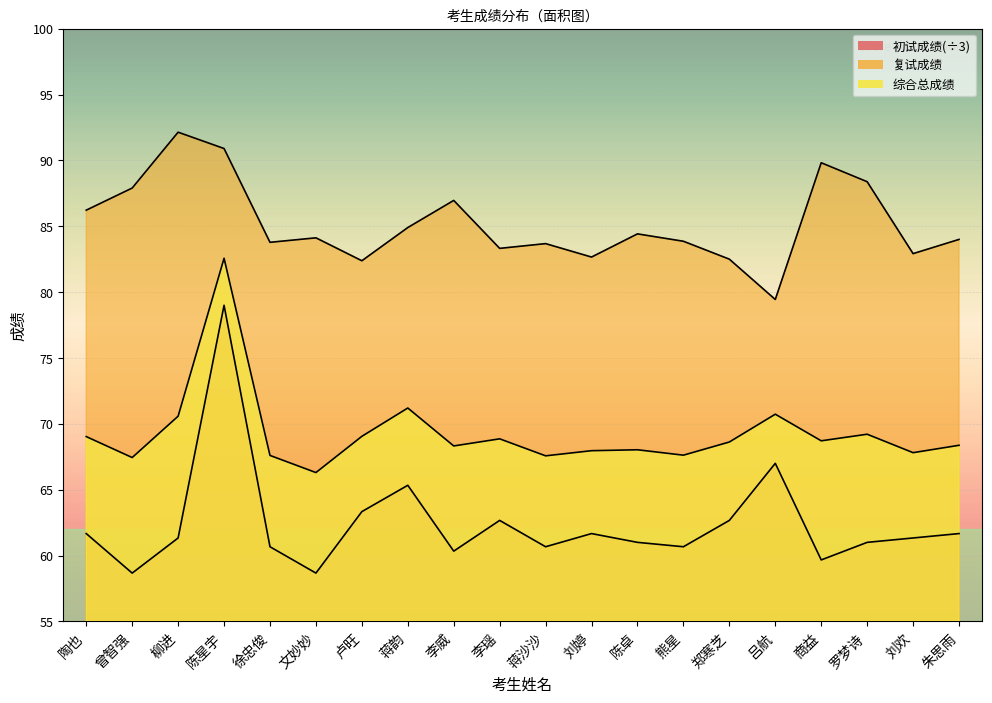

At how many categories does at least one series exceed 72?

20